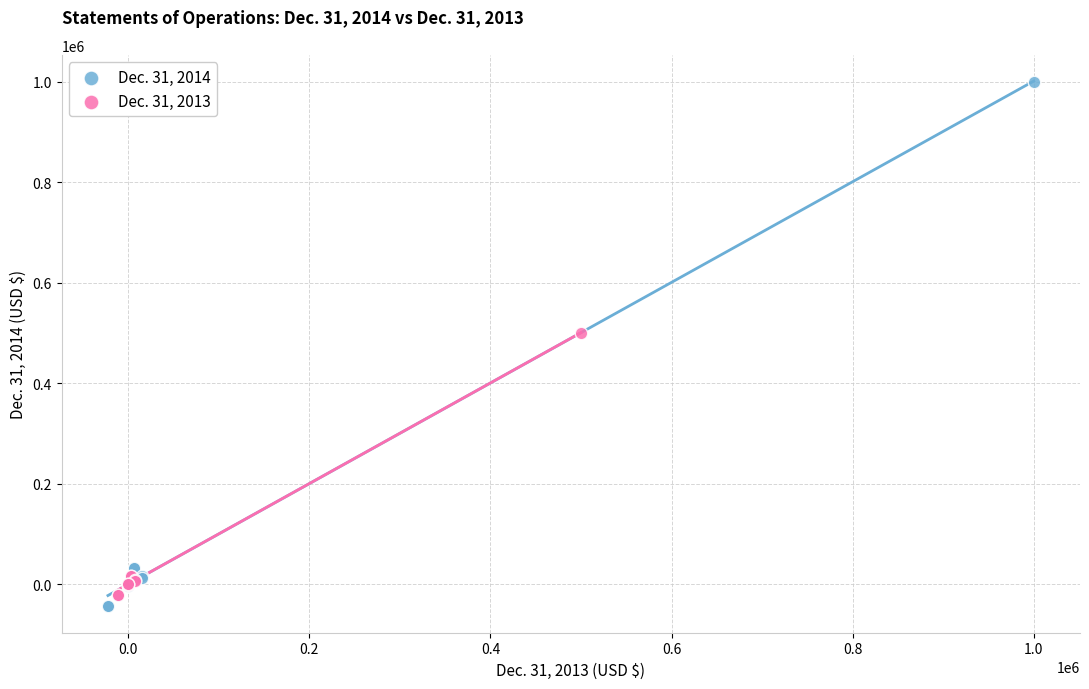

Which series contains the highest Y value?

Dec. 31, 2014